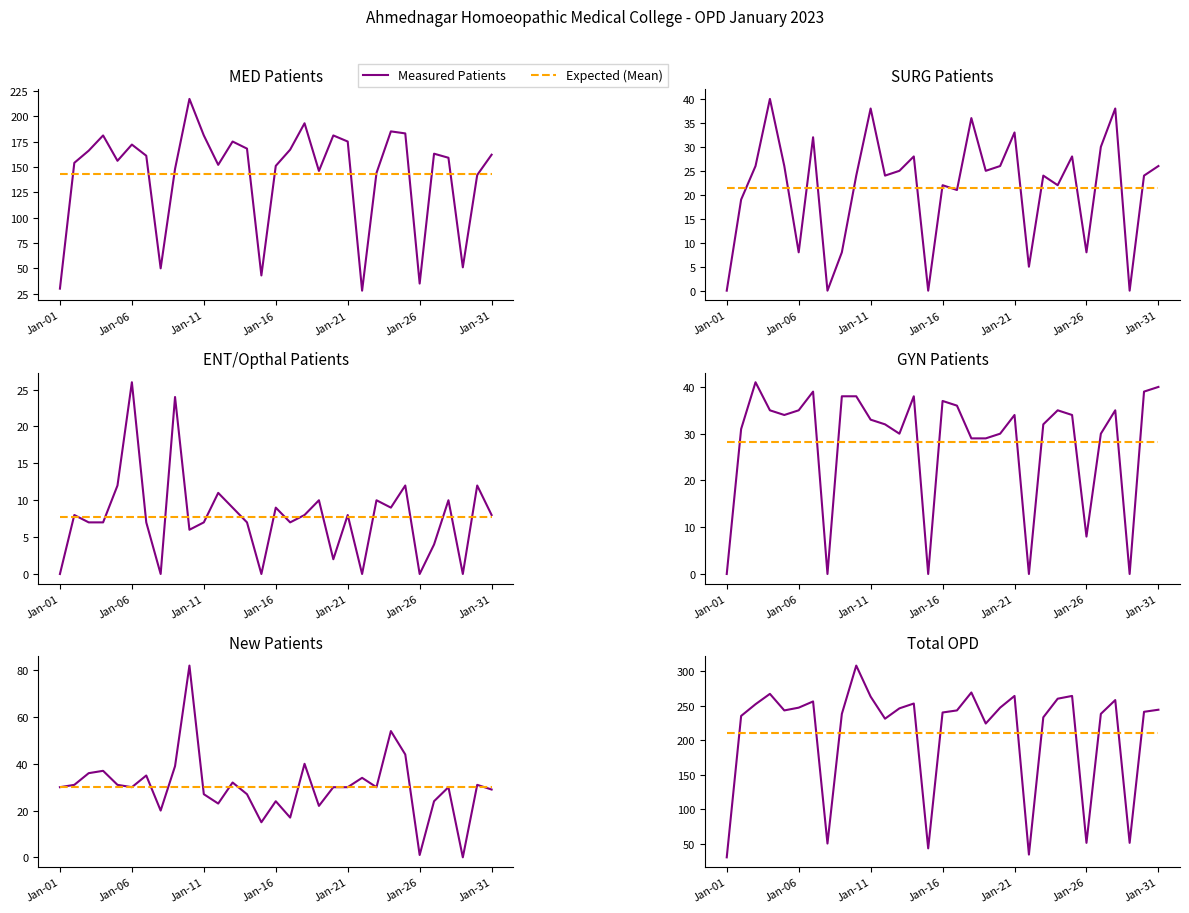

Where is Measured Patients nearest to the value 169?

18